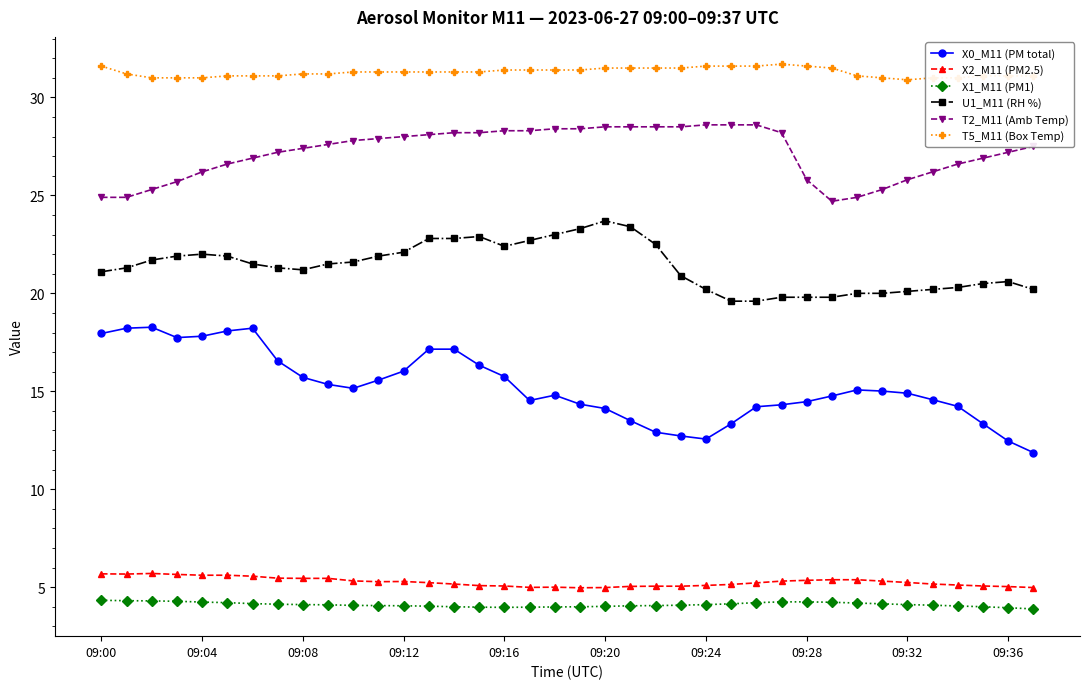

True or false: T5_M11 (Box Temp) has more than 0 interior local peaks.

True